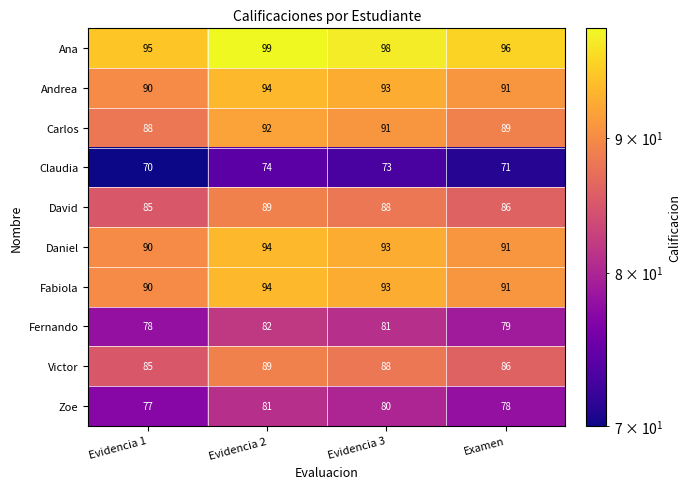

What is the average value of the Carlos series?

90